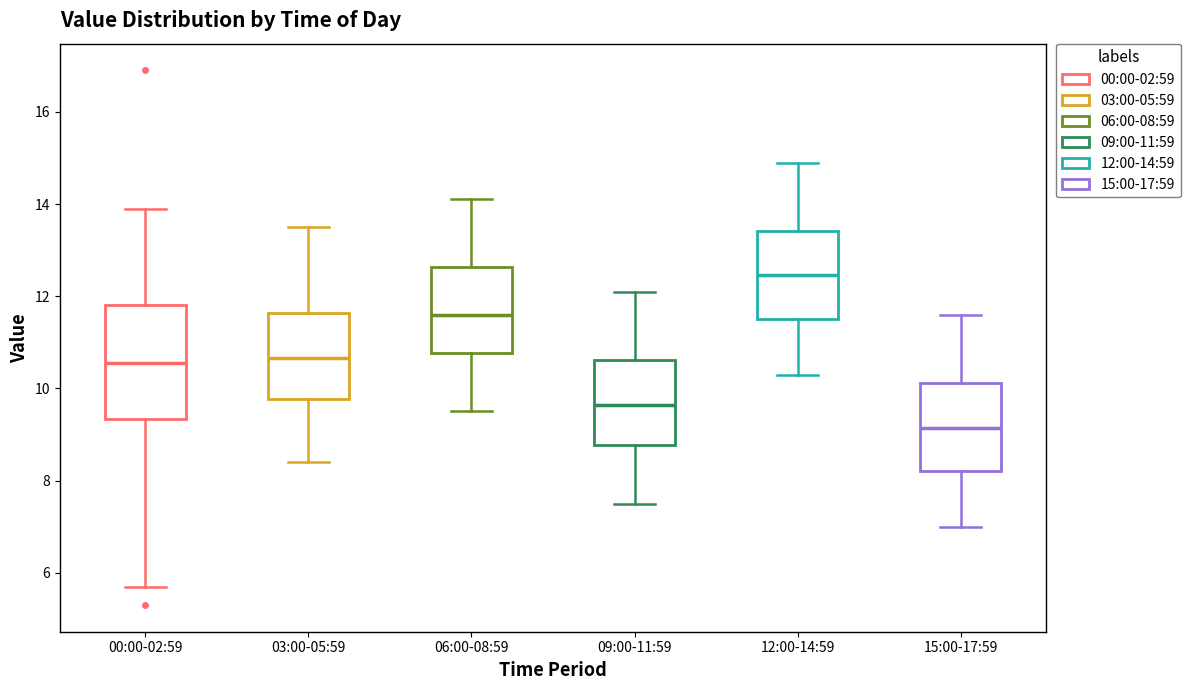

Comparing the boxes themselves (not the whiskers), which one is the tallest?

00:00-02:59